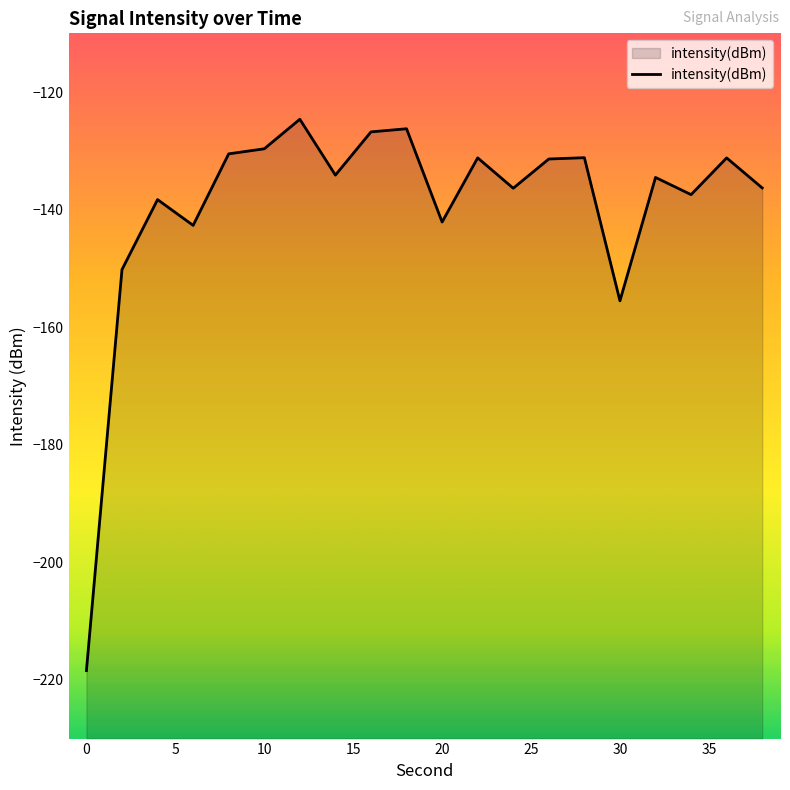

Rank the categories by value from highest to lowest.

12, 18, 16, 10, 8, 28, 22, 36, 26, 14, 32, 38, 24, 34, 4, 20, 6, 2, 30, 0